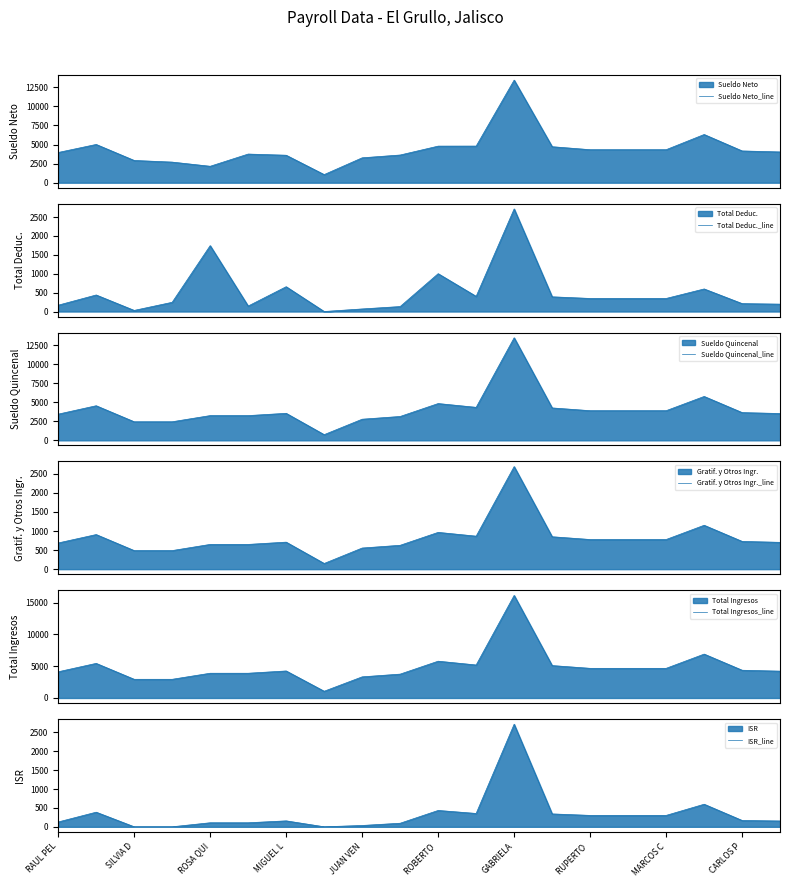

What is the highest value of the Sueldo Quincenal_line series?

13459.0